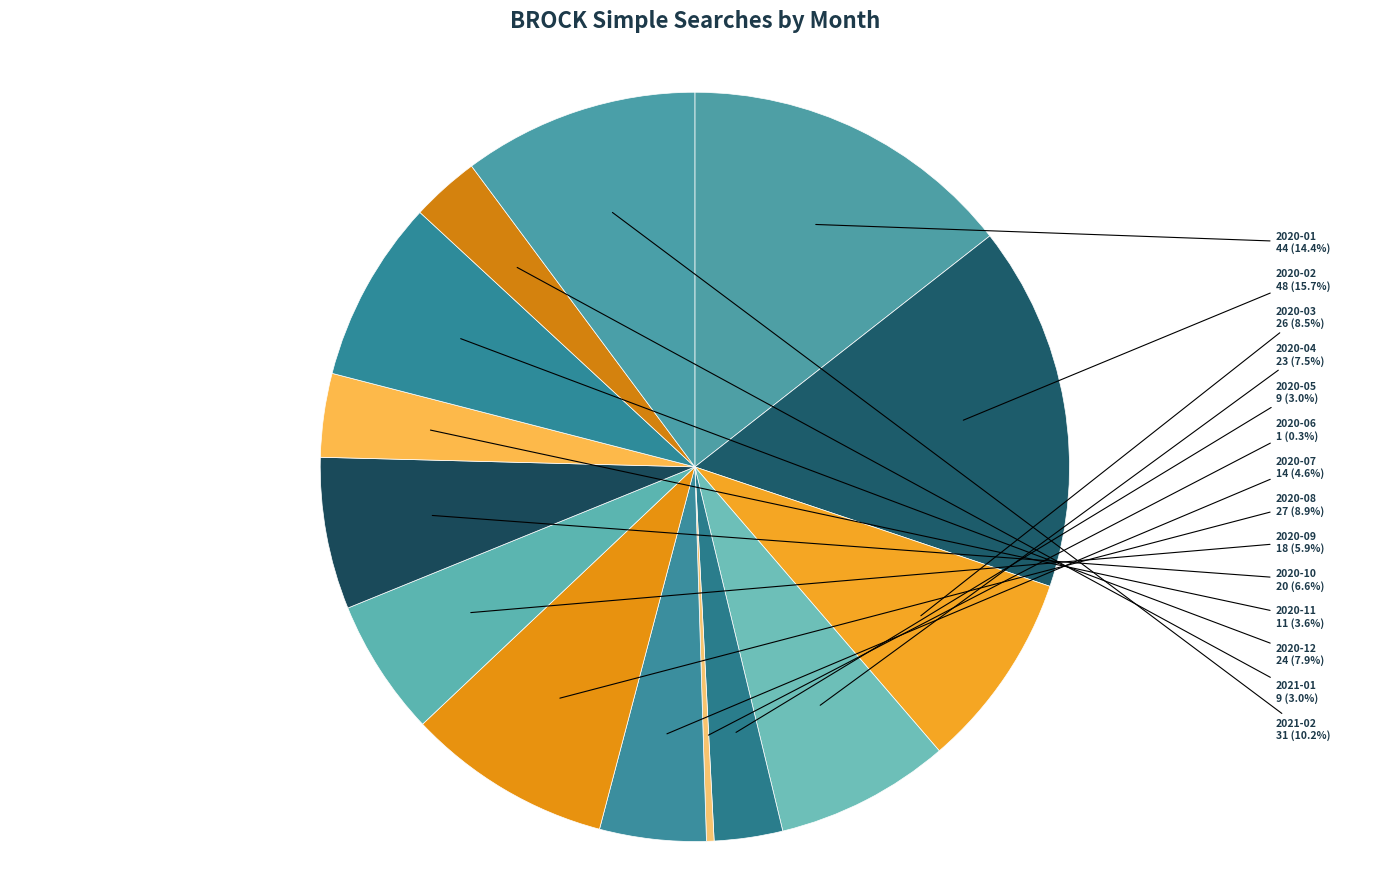

Is 2020-11 the majority of the pie?

No